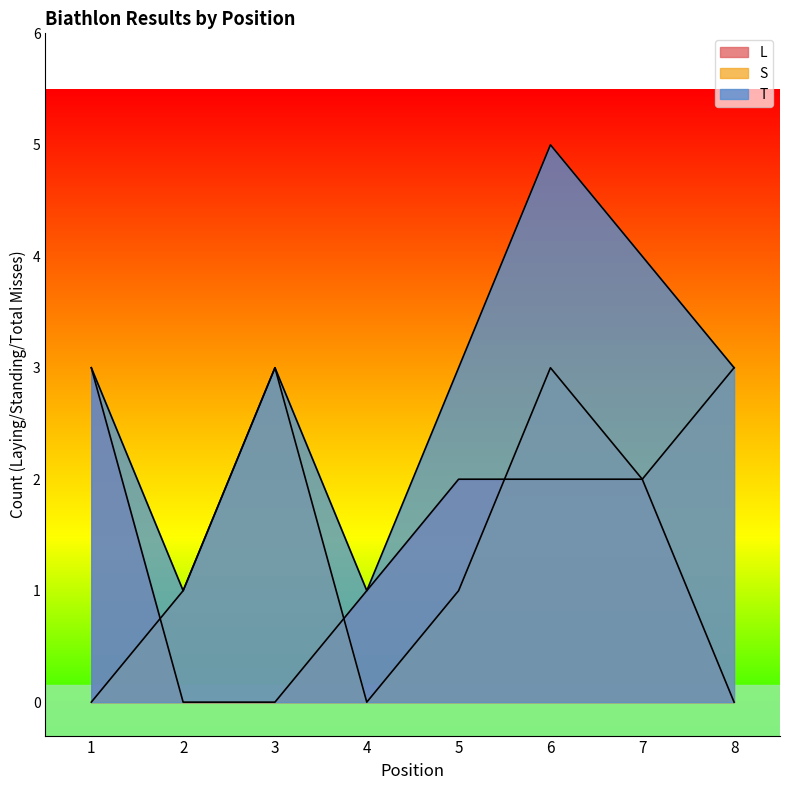

How many lines are shown in the chart?

3